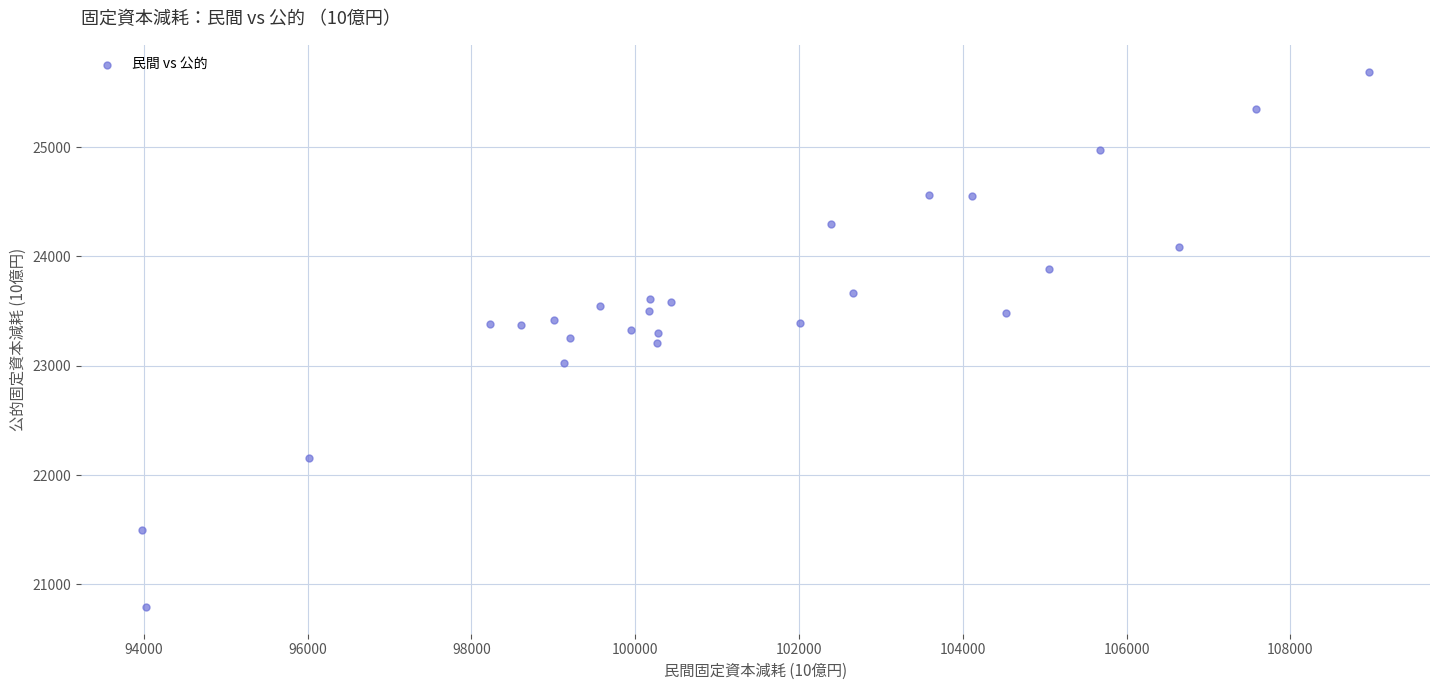

What is the range of X values (max minus min)?

14976.4